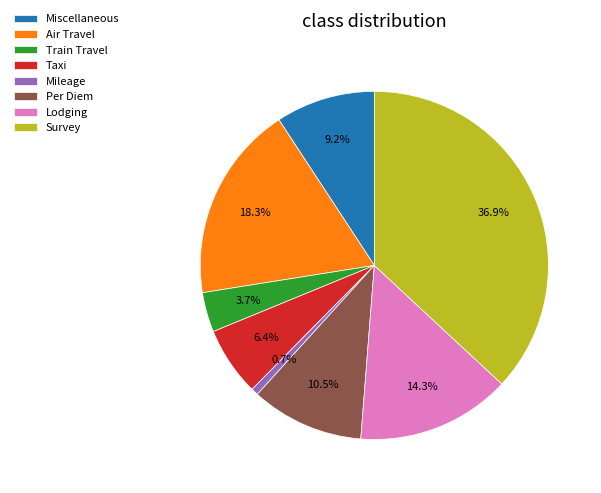

True or false: Lodging accounts for 22% of the total.

False